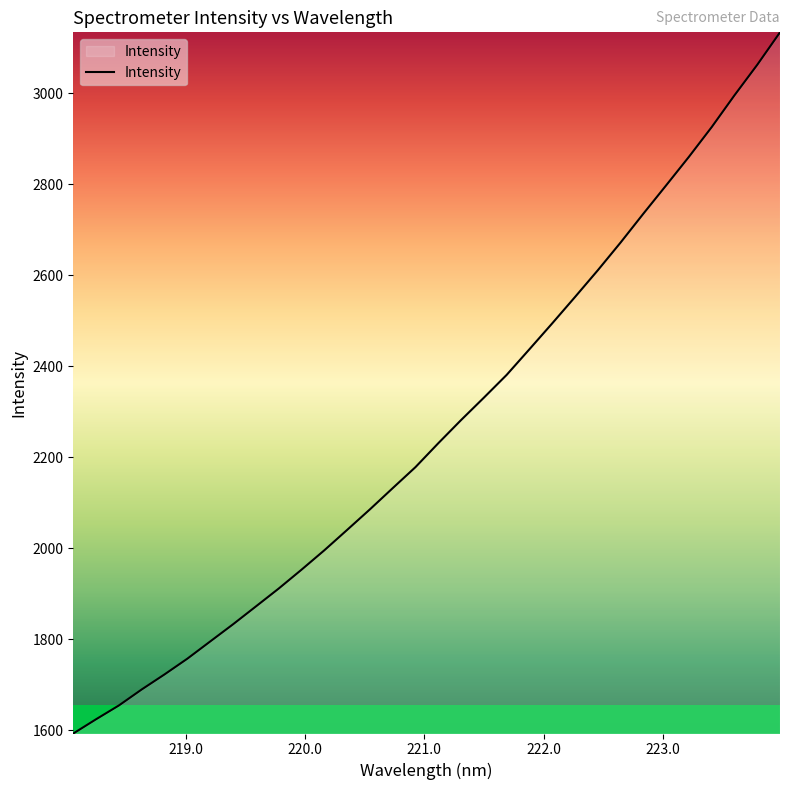

What is the greatest value displayed?

3133.5